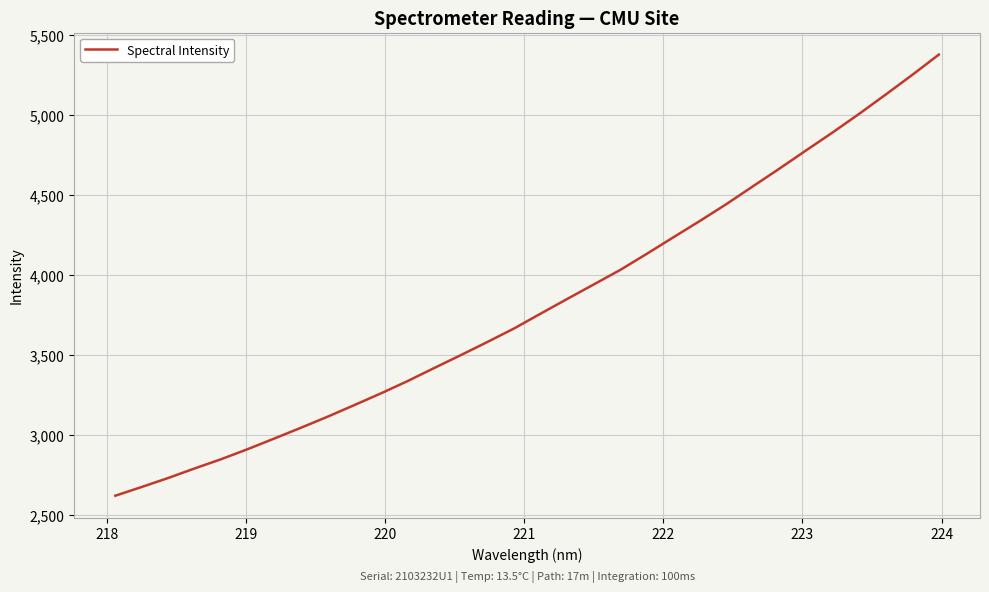

What is the value of the 9th point from the left?

3115.8